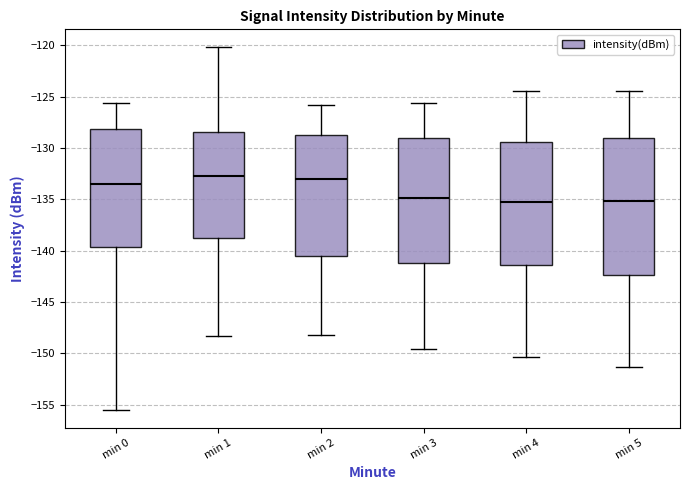

Reading left to right, read every box against the y-axis: the position of its median line, the range the box covers, and the ends of its whiskers. The values are not printed on the chart, so give them approximately, as read against the axis.

min 0: median -133.5, box -139.5 to -128.0, whiskers -155.5 to -125.5
min 1: median -133.0, box -139.0 to -128.5, whiskers -148.5 to -120.0
min 2: median -133.0, box -140.5 to -128.5, whiskers -148.0 to -126.0
min 3: median -135.0, box -141.0 to -129.0, whiskers -149.5 to -125.5
min 4: median -135.0, box -141.5 to -129.5, whiskers -150.5 to -124.5
min 5: median -135.0, box -142.5 to -129.0, whiskers -151.5 to -124.5